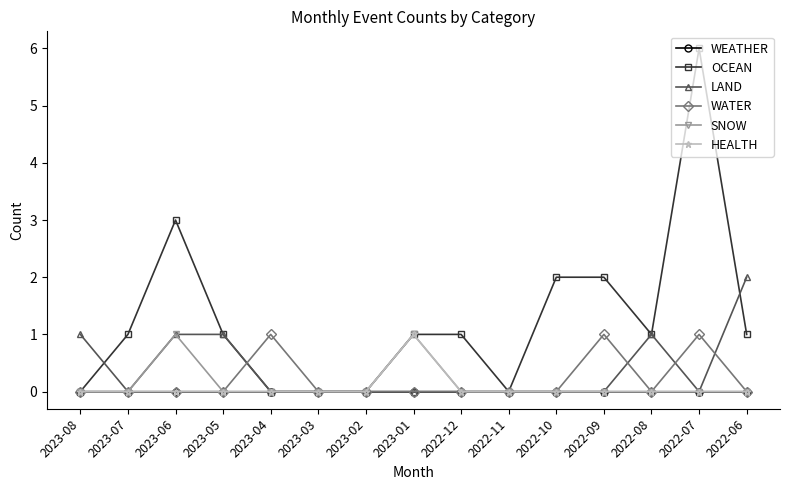

Which series has the largest range (max minus min)?

OCEAN